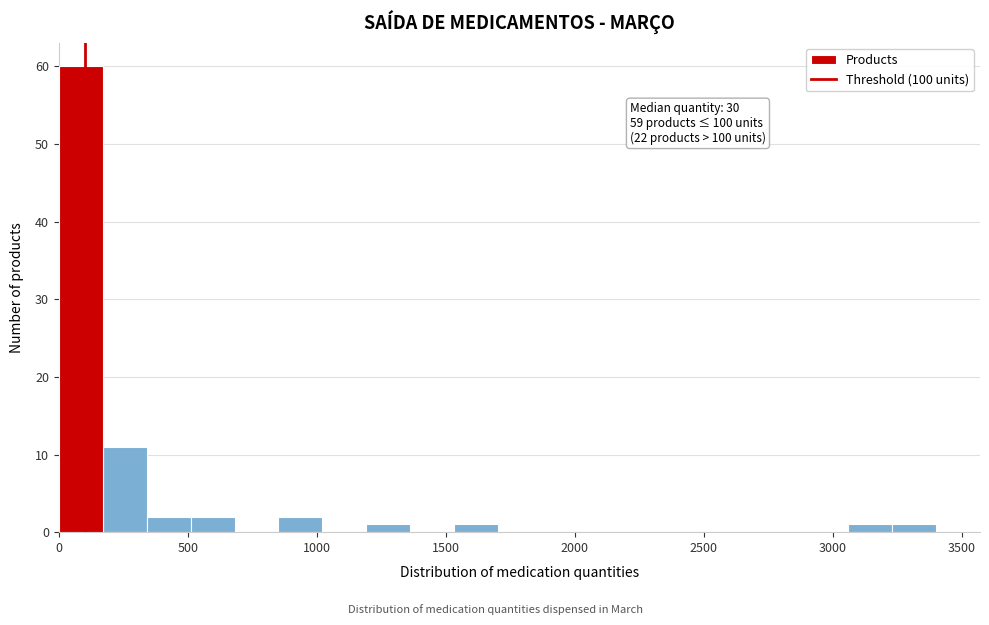

Around what value on the x-axis is the tallest bar? Give the approximate position of its centre, as read against the axis.

100